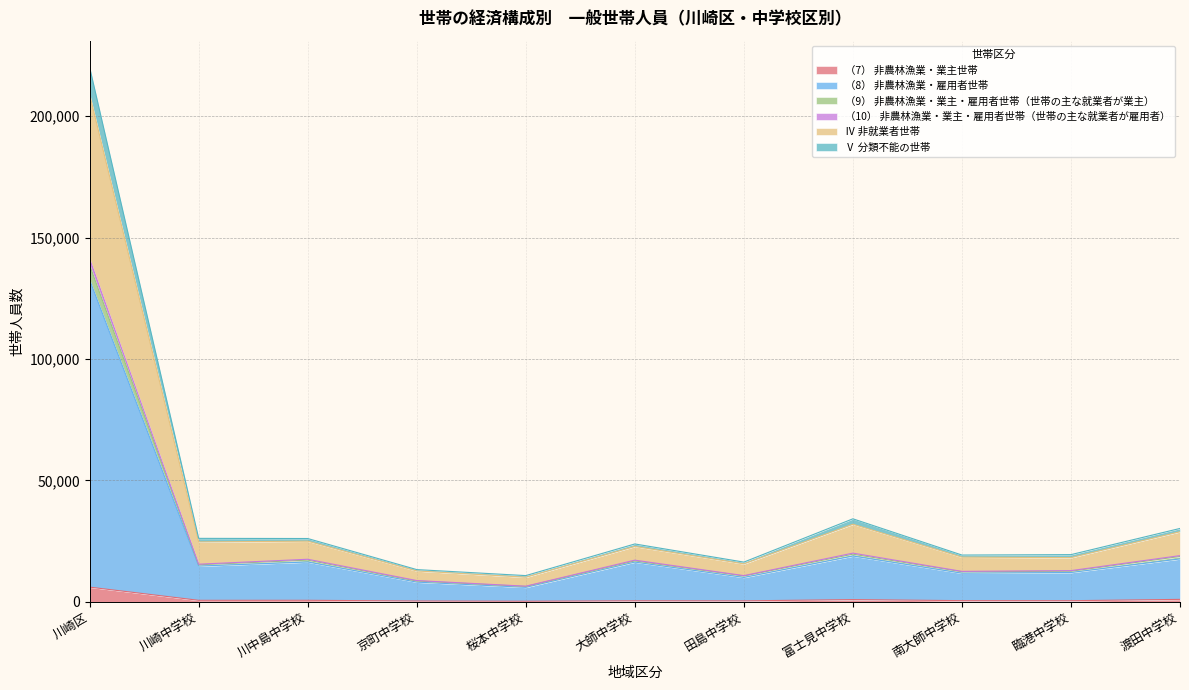

Which category has the highest value in the （7） 非農林漁業・業主世帯 series?

川崎区